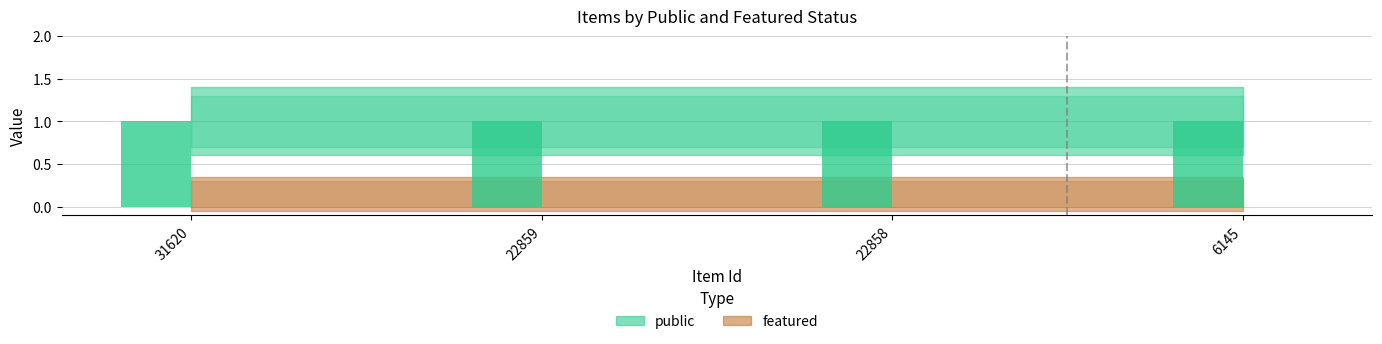

Is the value of public at 6145 greater than the value of featured at 22859?

Yes